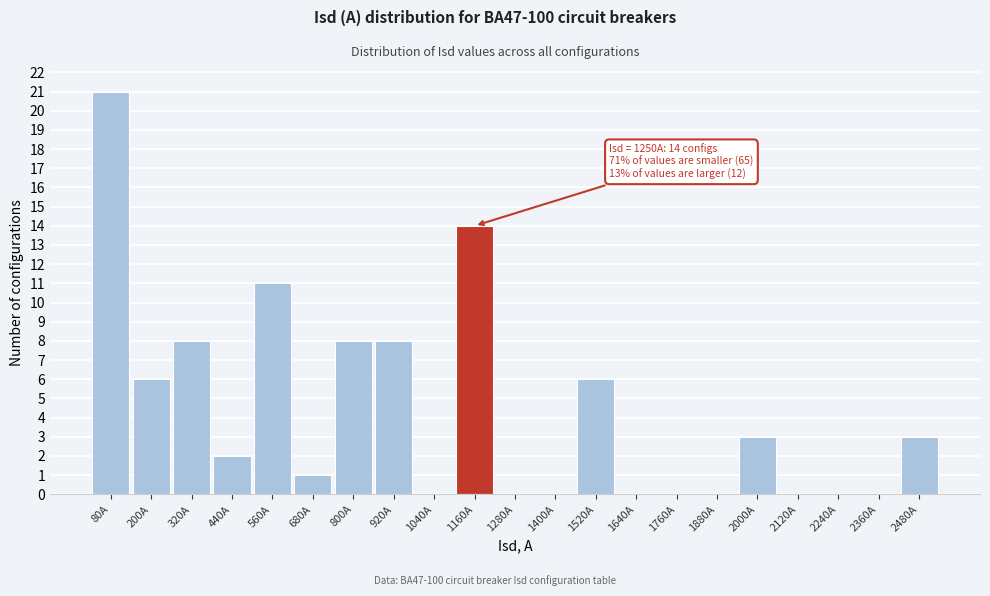

Reading left to right, extract all data points from this chart.

80А=21	200А=6	320А=8	440А=2	560А=11	680А=1	800А=8	920А=8	1040А=0	1160А=14	1280А=0	1400А=0	1520А=6	1640А=0	1760А=0	1880А=0	2000А=3	2120А=0	2240А=0	2360А=0	2480А=3